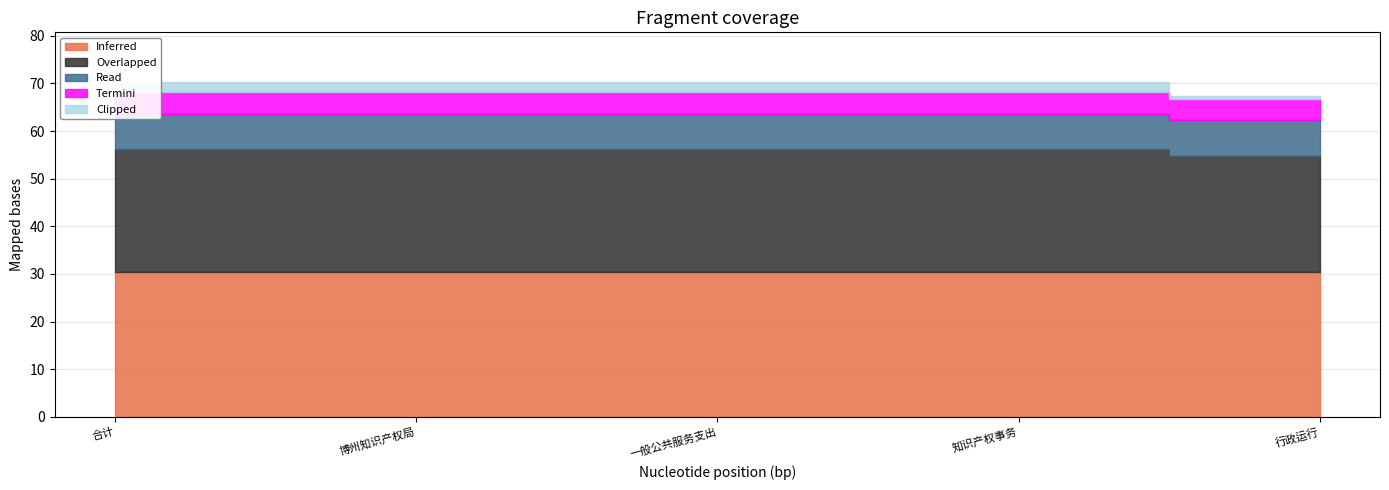

Which series changed the most between 合计 and 知识产权事务?

Inferred